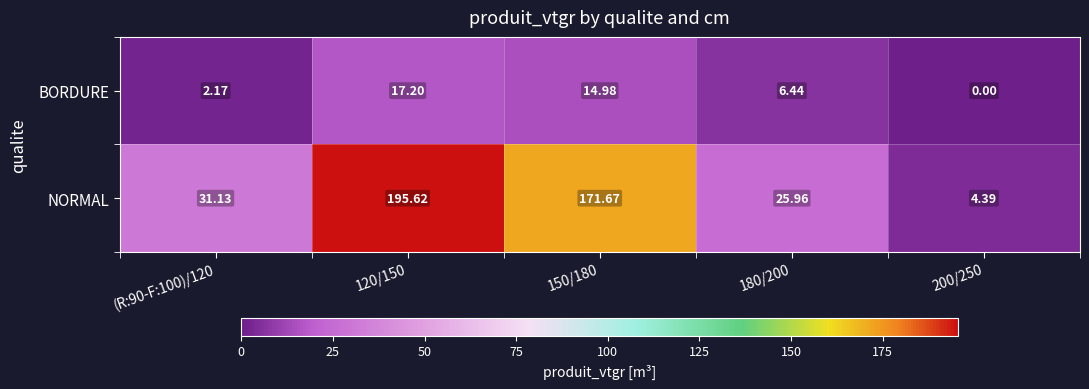

Rank the series at 200/250 from highest to lowest value.

NORMAL, BORDURE